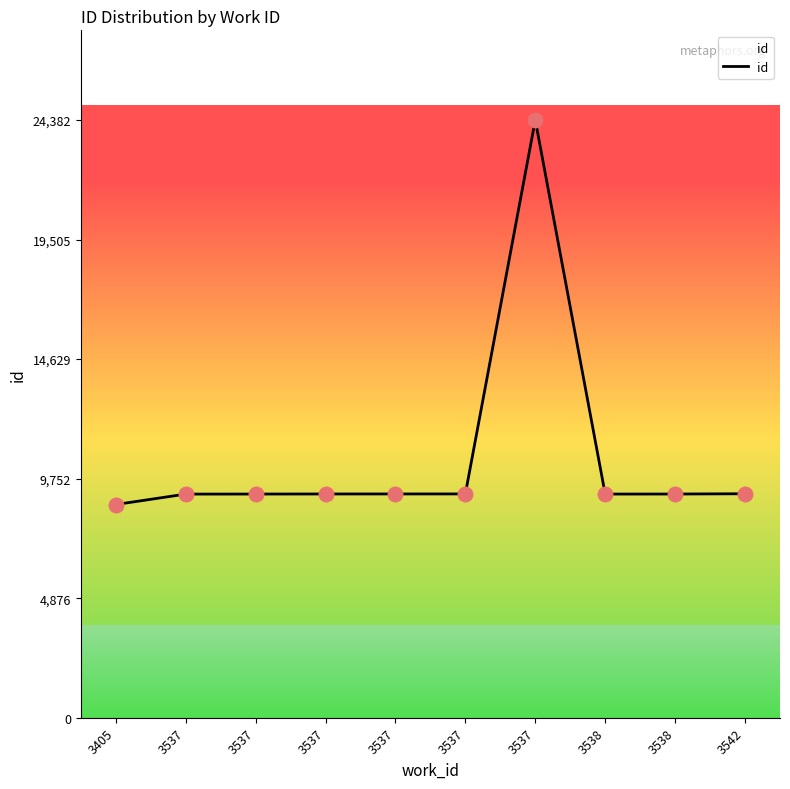

What is the change in value from 3537 to 3537?

+15255